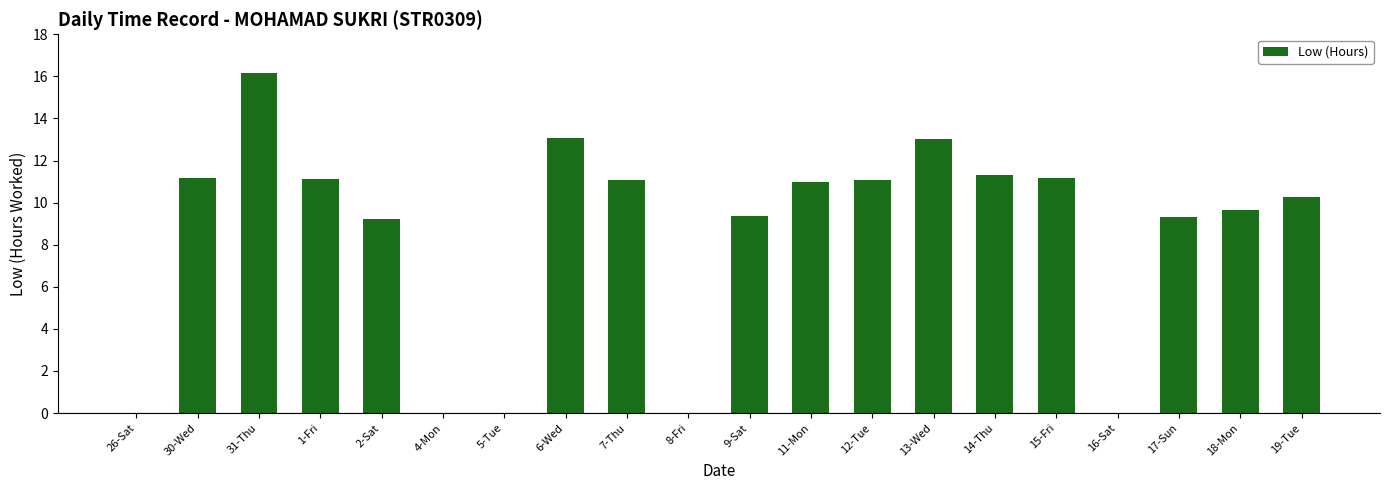

Between 14-Thu and 31-Thu, which is larger?

31-Thu